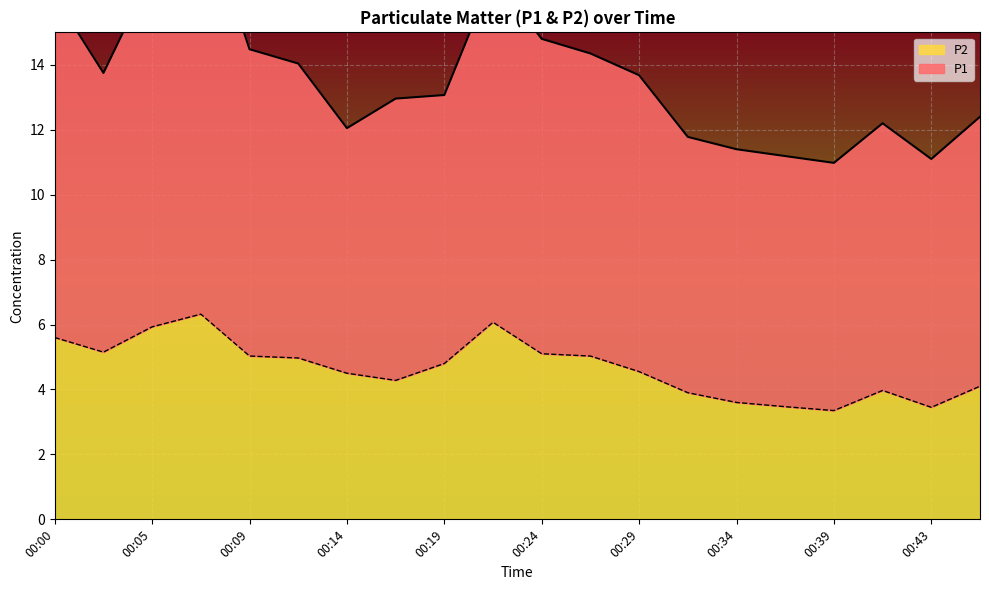

The P2 series shows 6.2 at 00:36. True or false?

False